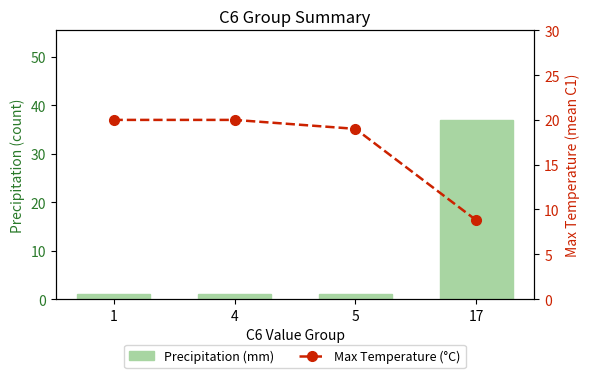

Reading left to right, transcribe all the data shown in this chart.

Precipitation (mm): 1=1.0	4=1.0	5=1.0	17=37.0
Max Temperature (°C): 1=20.0	4=20.0	5=19.0	17=8.8